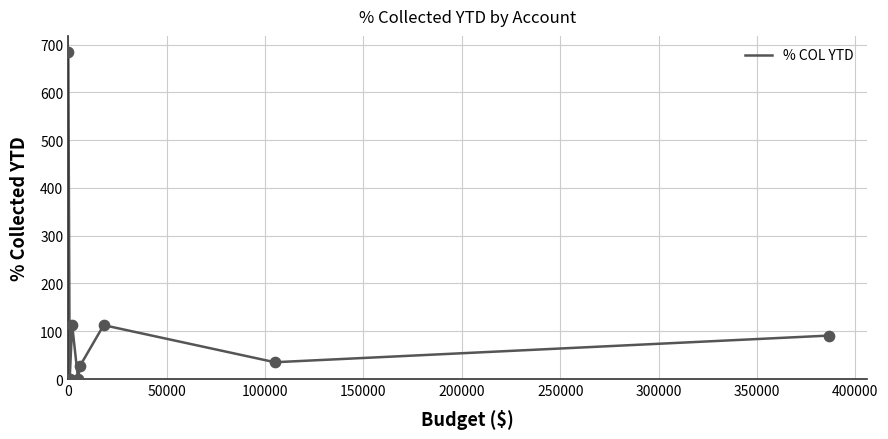

What is the difference between the second highest and minimum values?

113.3